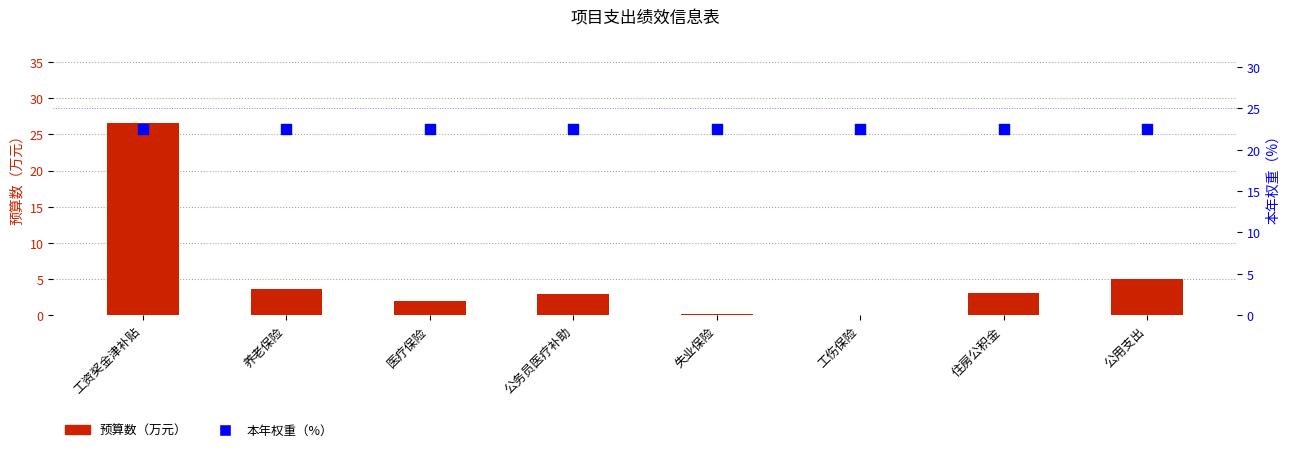

Which series has the largest total across all categories?

本年权重（%）